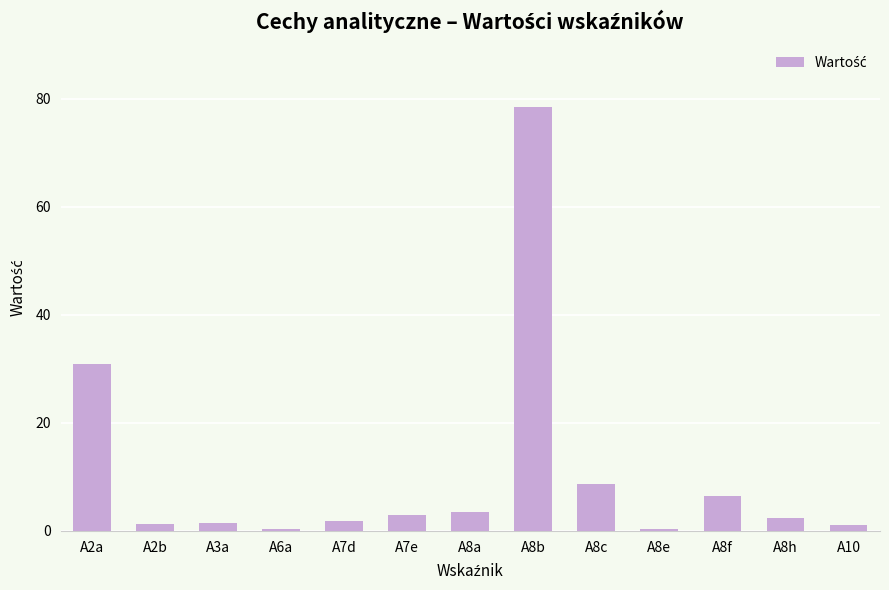

What is the label of the 6th bar from the right?

A8b